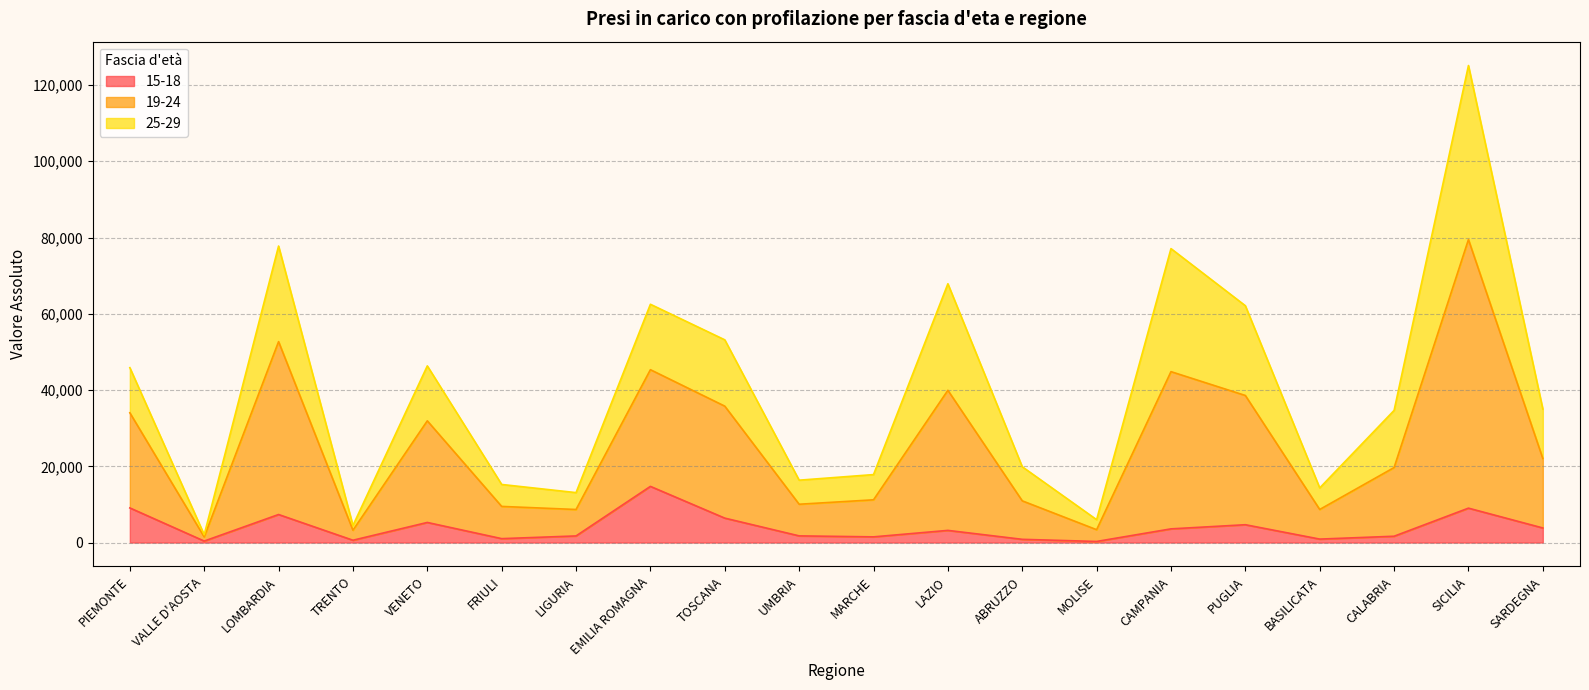

Which category has the highest value in the 15-18 series?

EMILIA ROMAGNA